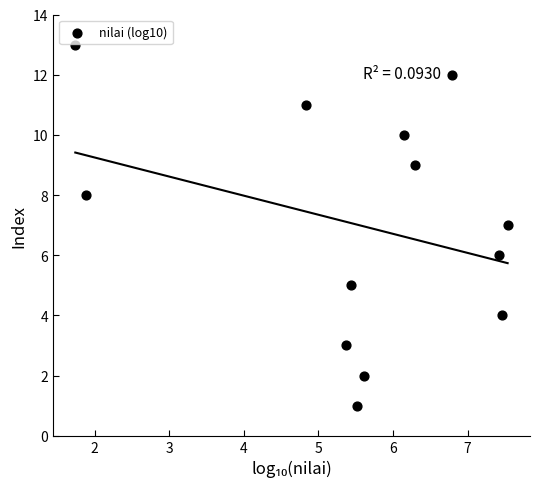

What is the range of Y values (max minus min)?

12